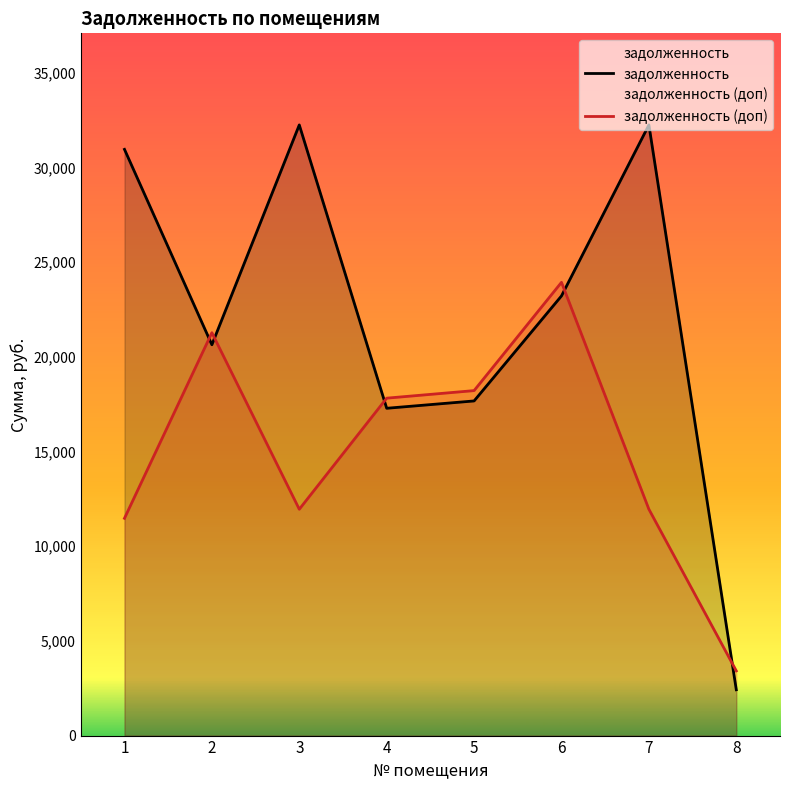

What is the maximum value shown in the chart?

32238.0